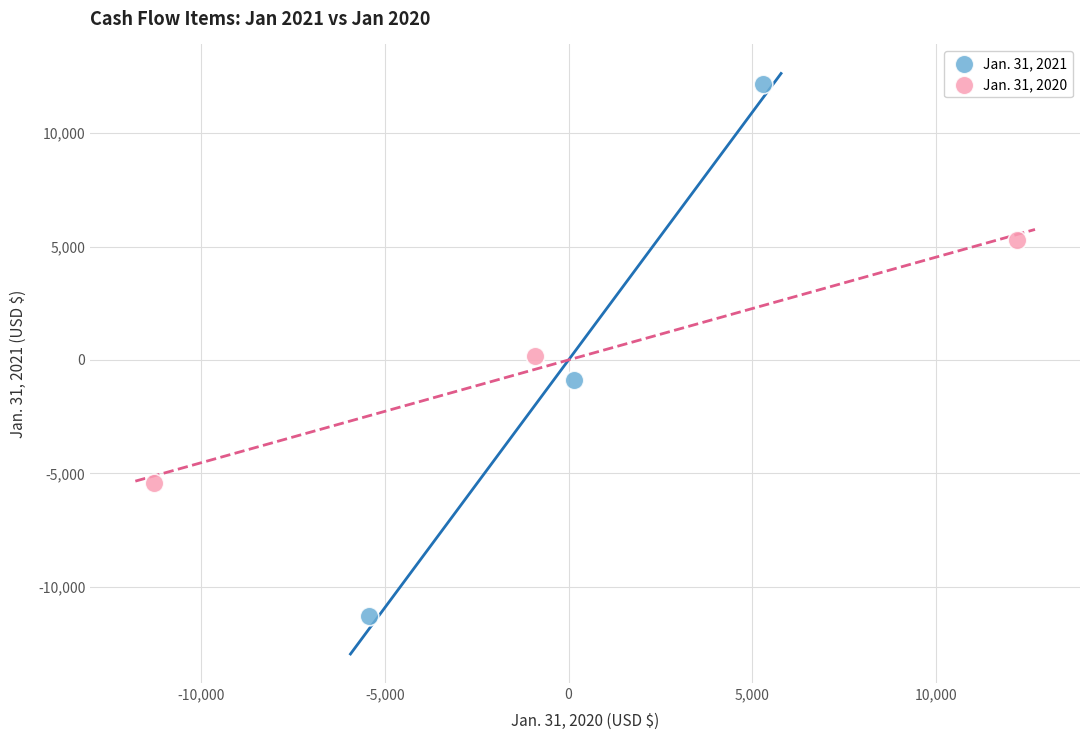

Which series contains the highest Y value?

Jan. 31, 2021